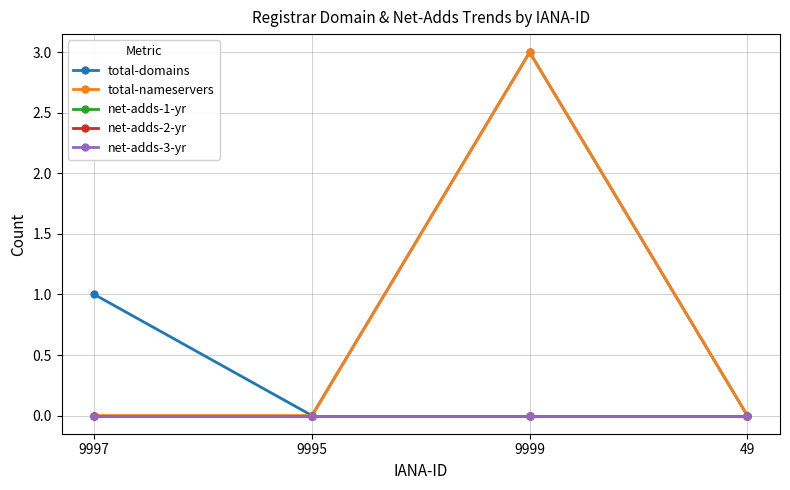

Does the chart have visible grid lines?

Yes